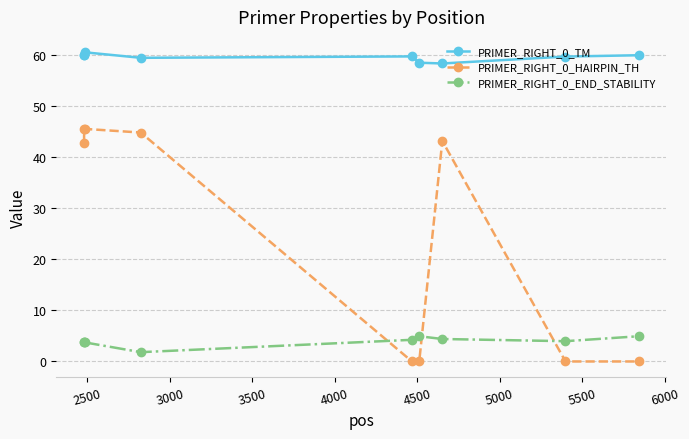

What is the difference between the maximum and minimum values in the PRIMER_RIGHT_0_HAIRPIN_TH series?

45.5